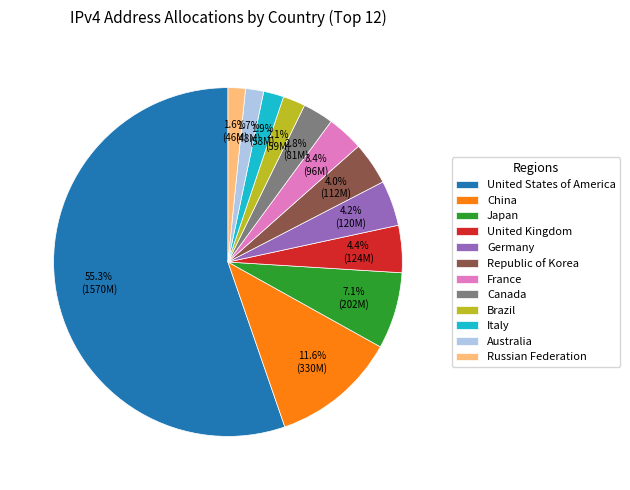

What is the majority slice?

United States of America